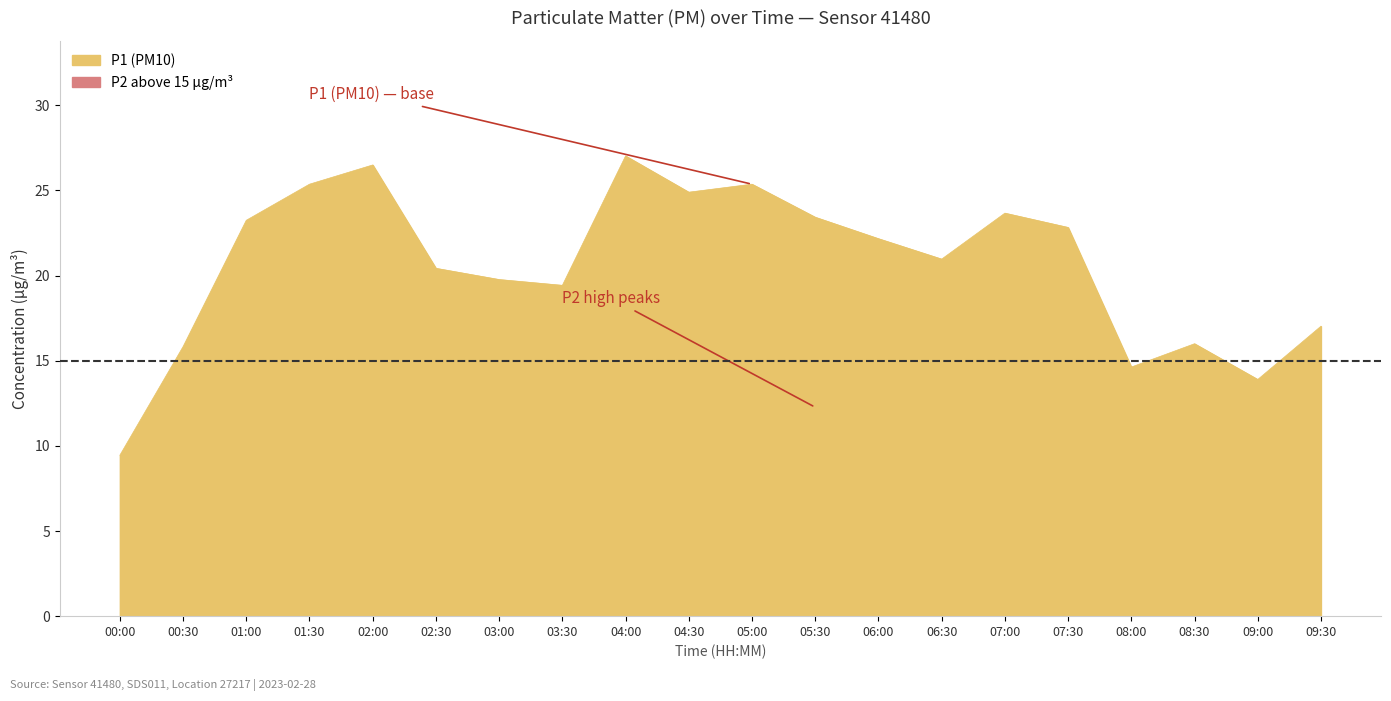

Is it true that the value at 08:00 is 14.6?

True